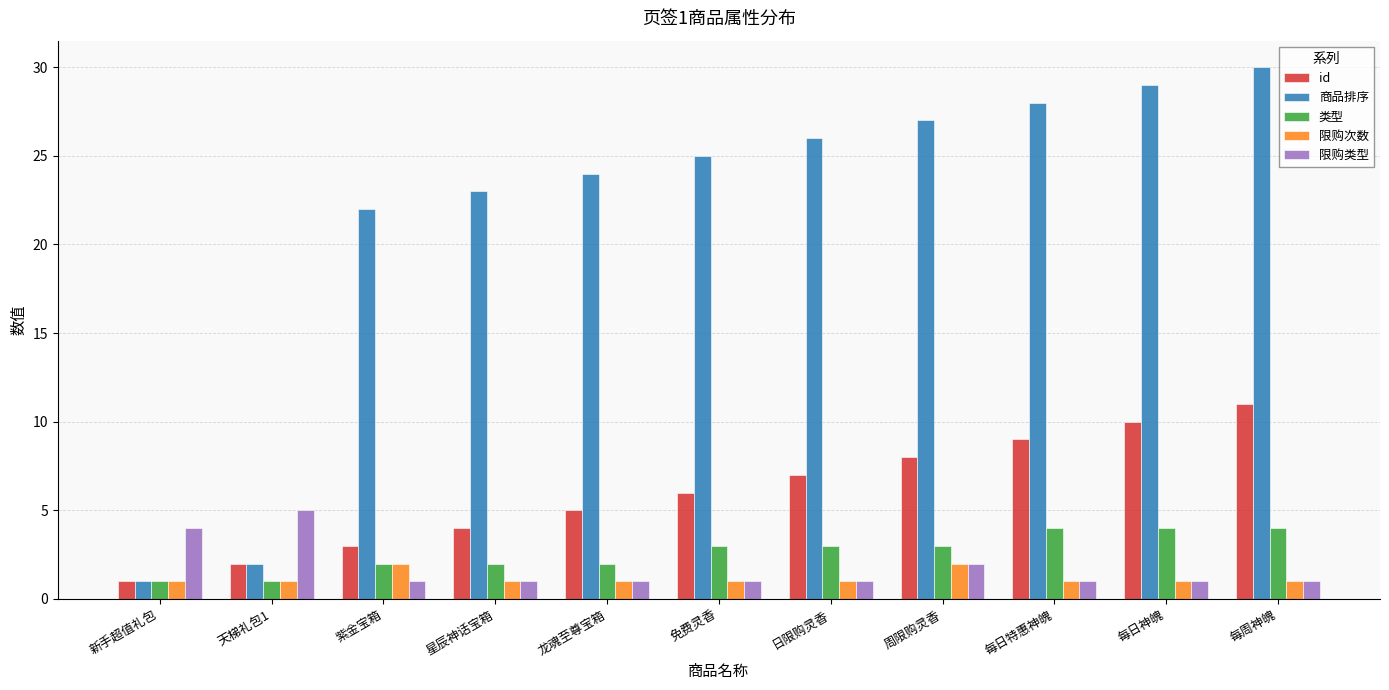

How many groups of bars are there?

11